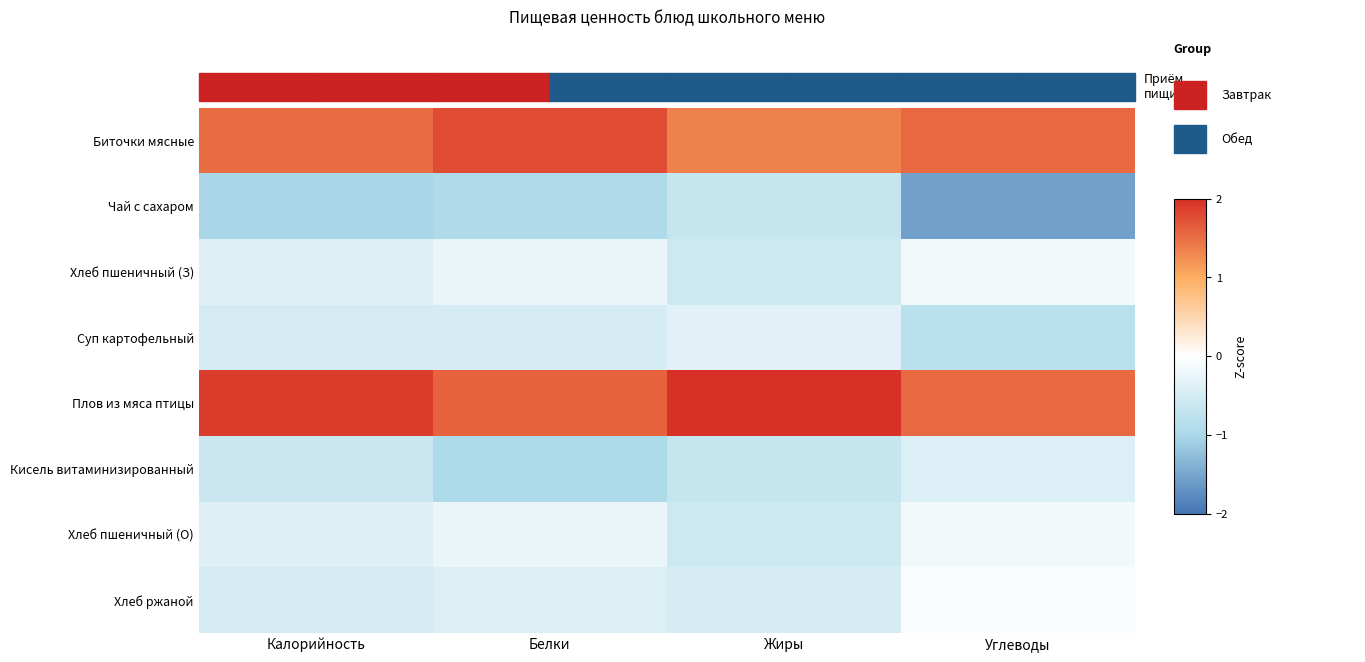

What is the smallest value displayed?

-1.6